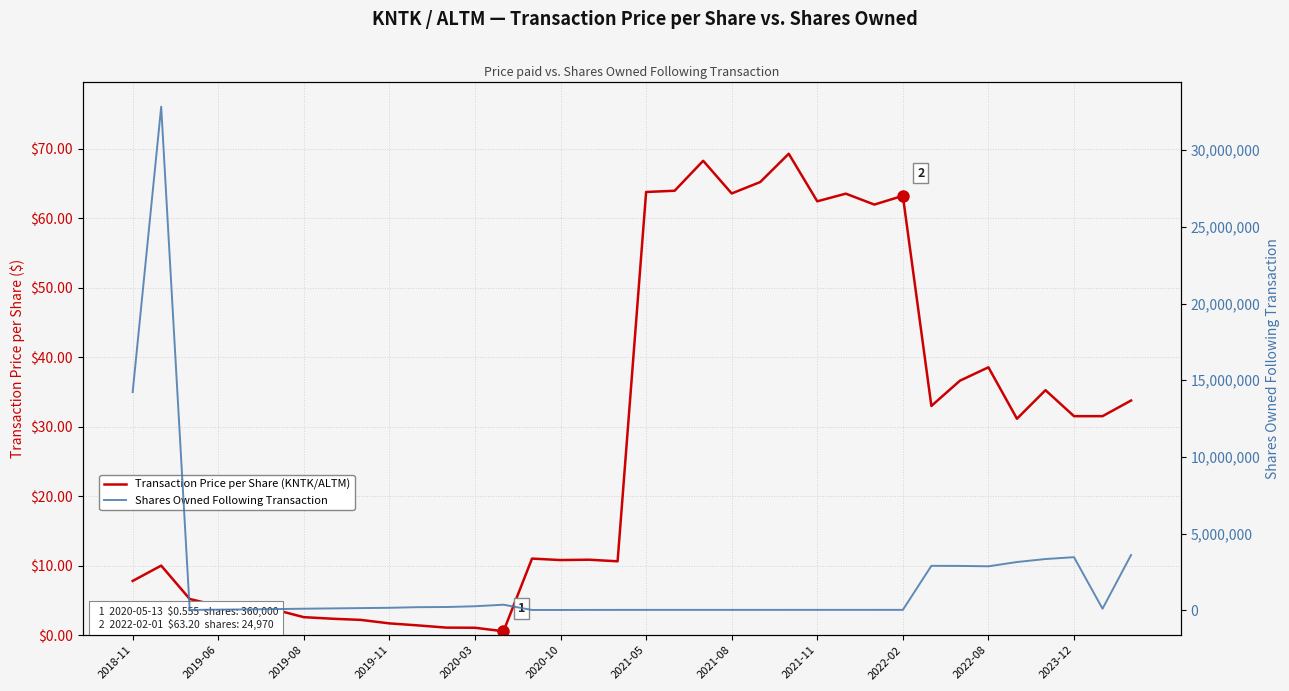

How many interior local valleys does the Transaction Price per Share (KNTK/ALTM) series have?

9